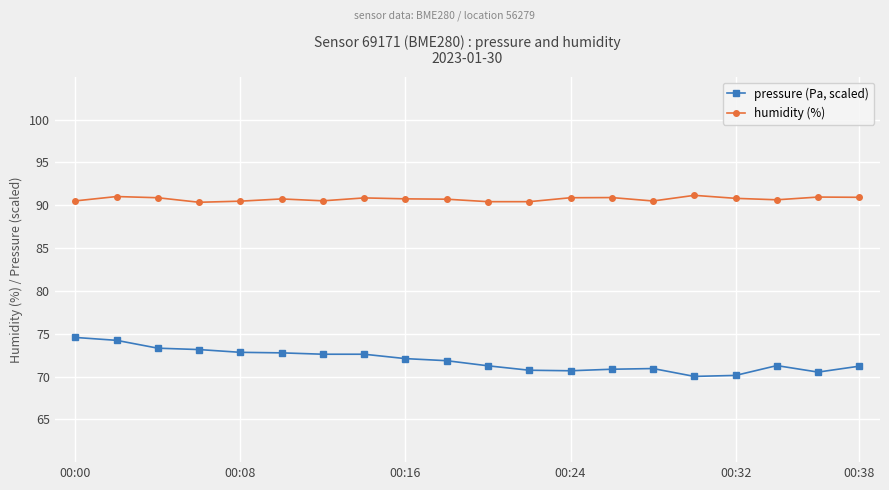

Which series has the widest spread of values?

pressure (Pa, scaled)